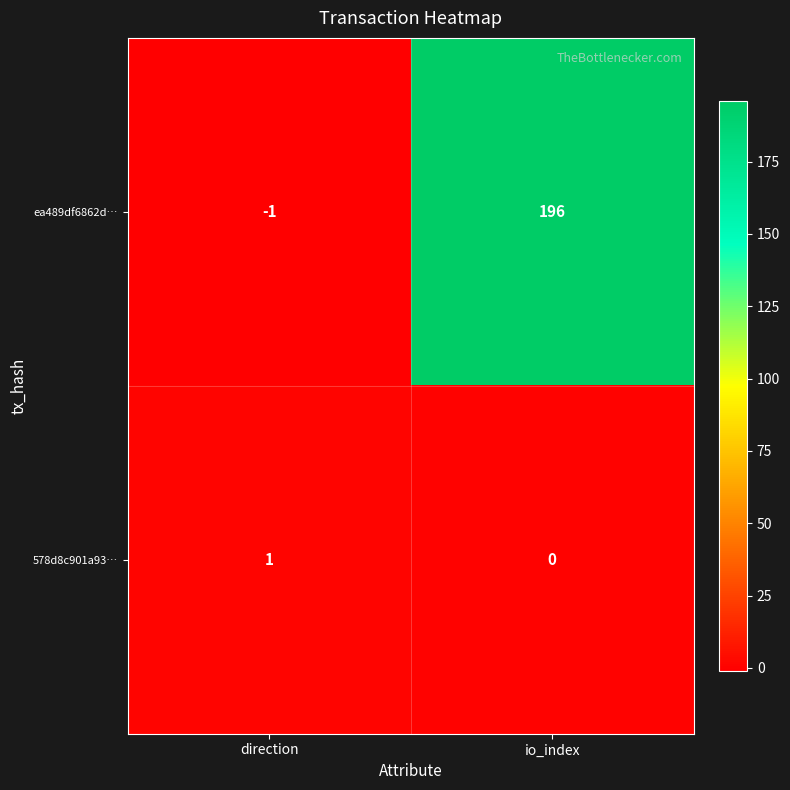

What is the maximum value shown in the chart?

196